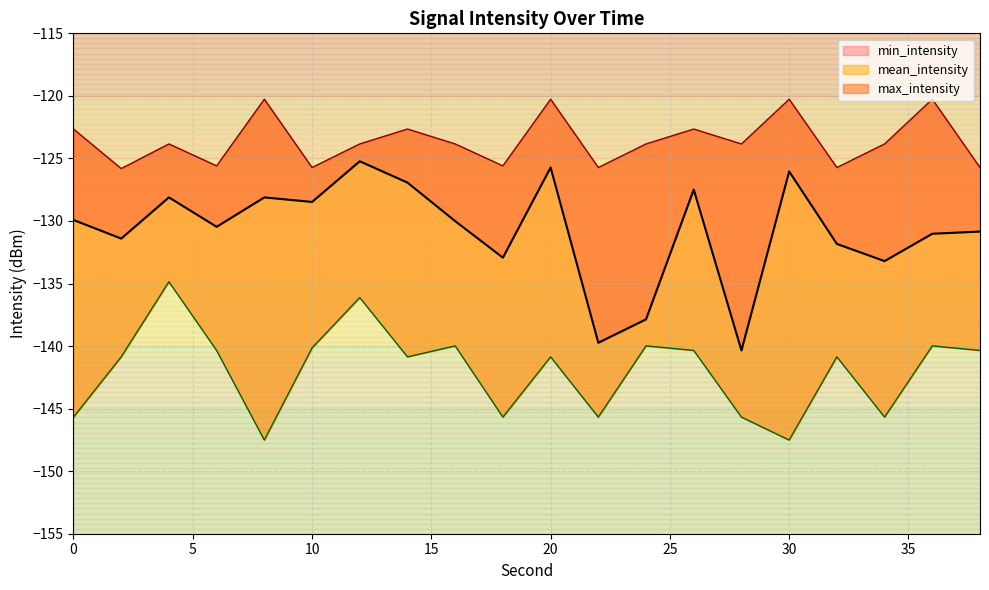

What value does the max_intensity series have at 2?

-125.8